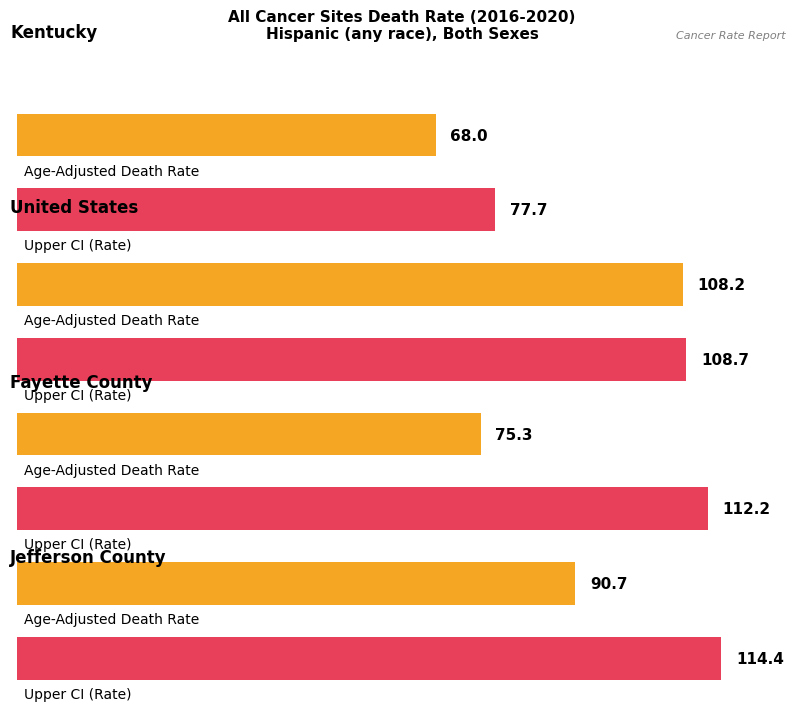

The Upper CI series shows 112.2 at Fayette County. True or false?

True